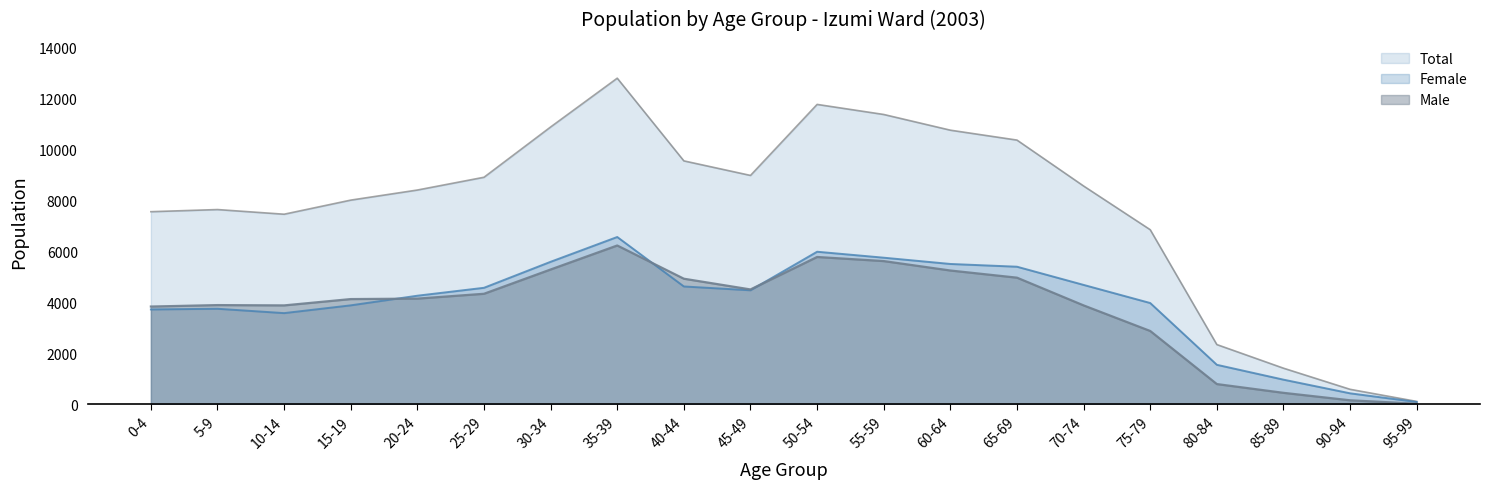

Which category has the highest value across all series?

35-39